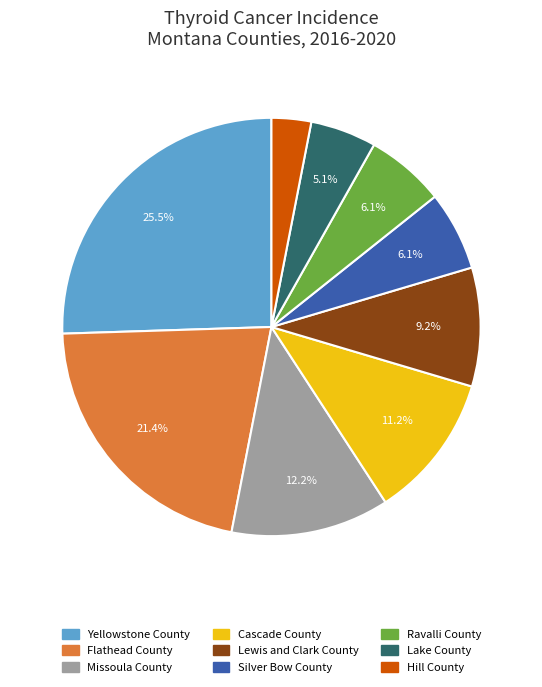

To the nearest percent, what is the combined percentage of Ravalli County and Hill County?

9%